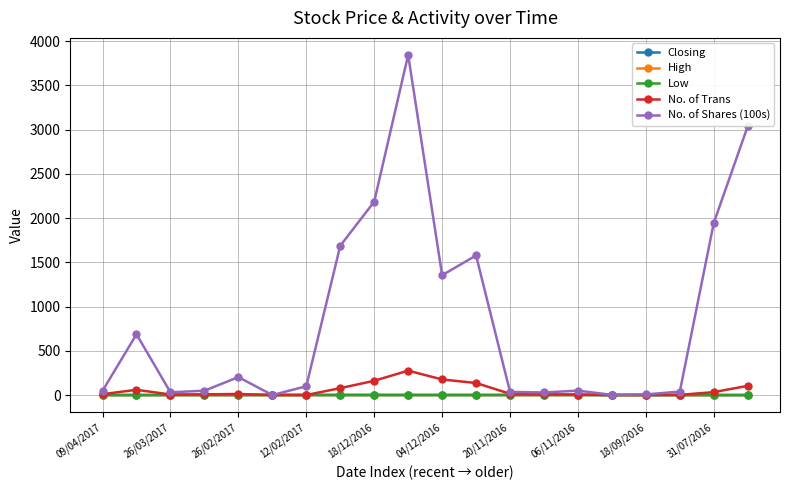

Does the chart display data point markers on the line(s)?

Yes